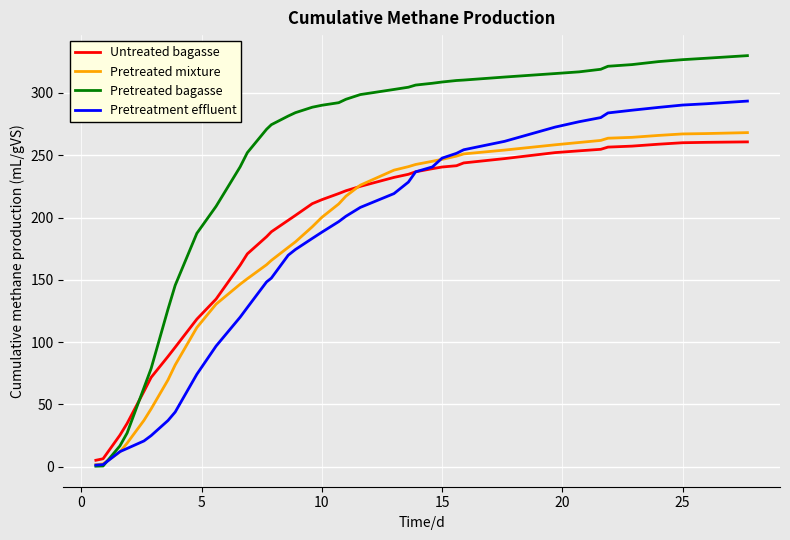

Which series has the widest spread of values?

Pretreated bagasse